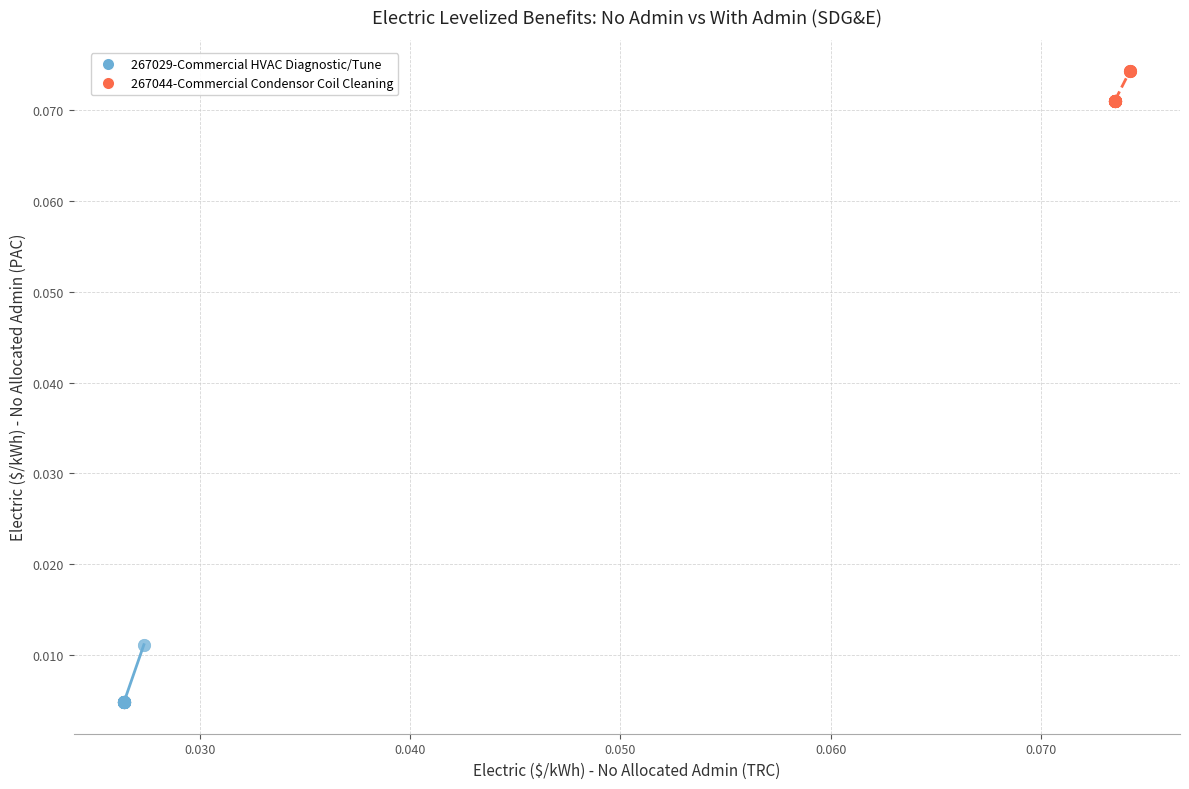

Which series reaches the minimum Y coordinate?

267029-Commercial HVAC Diagnostic/Tune